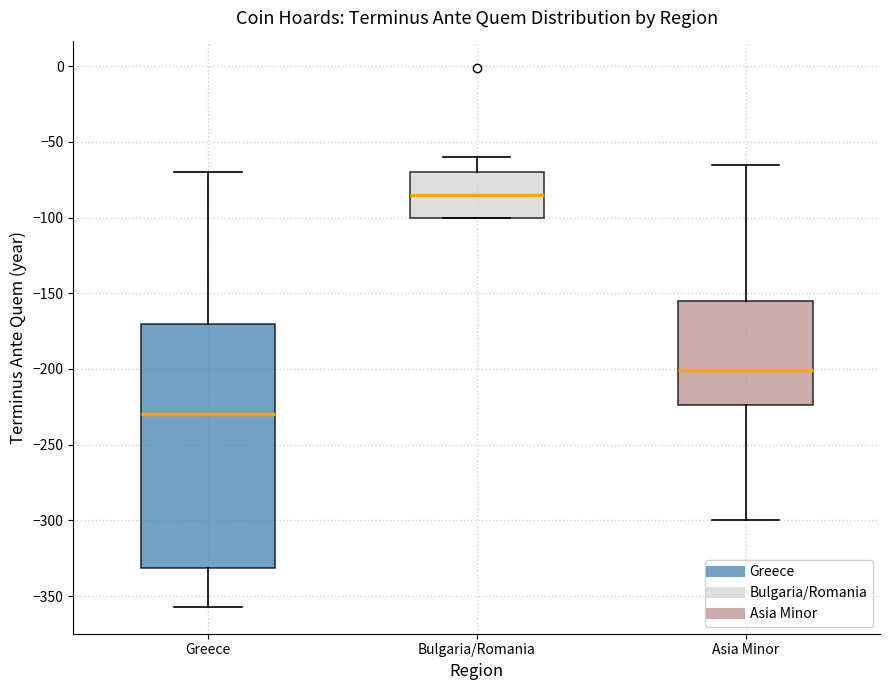

Where is the upper edge of the box for Greece on the y-axis? The values are not printed on the chart, so give them approximately, as read against the axis.

-170